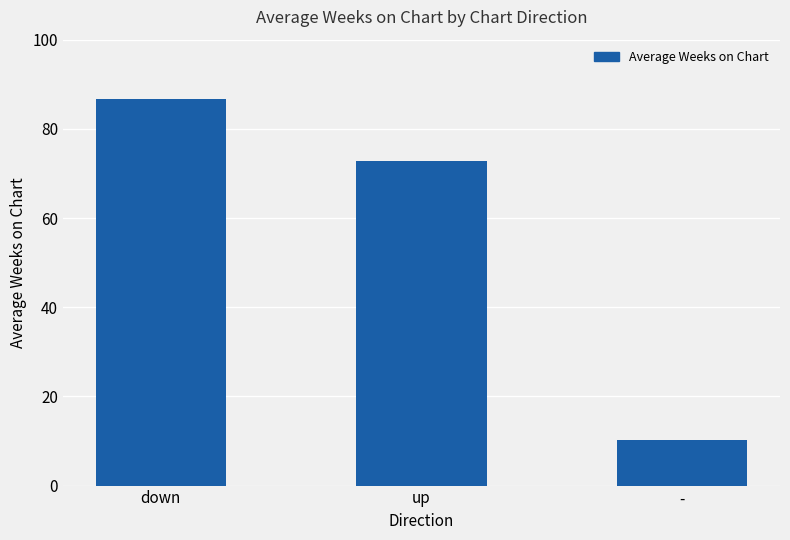

Reading left to right, list all the values displayed in this chart.

86.8	72.9	10.2